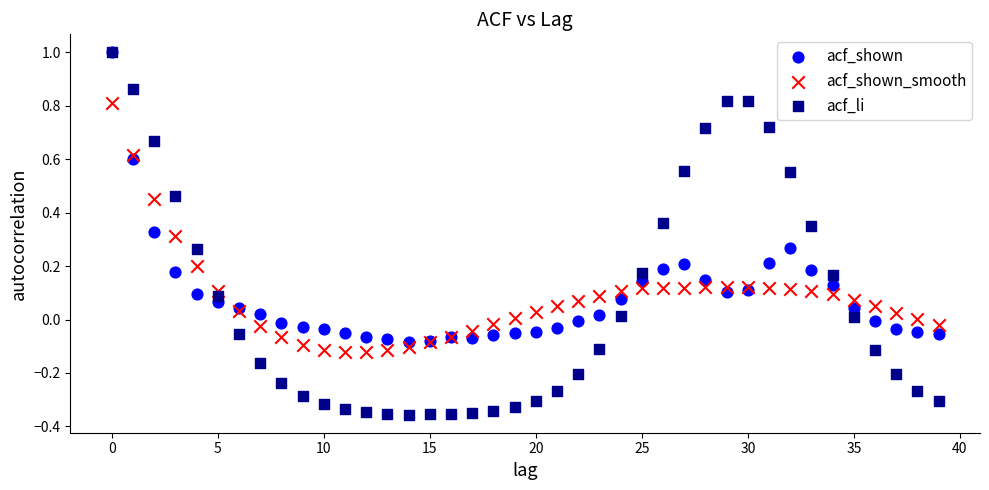

Which series has the widest spread of Y values?

acf_li